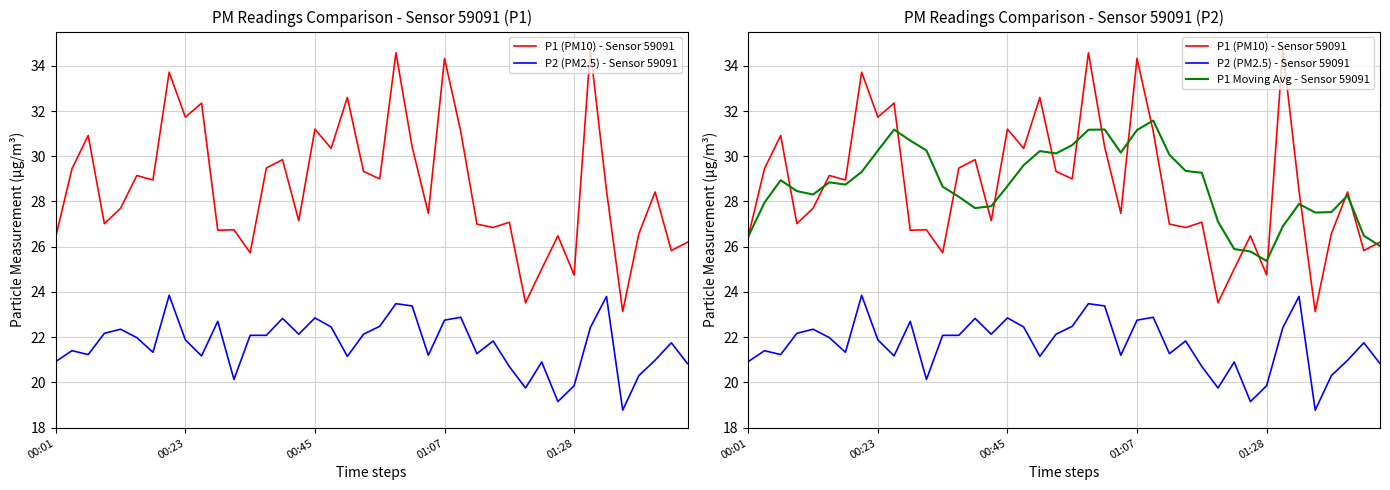

Rank the series by their maximum value, from highest to lowest.

P1 (PM10) - Sensor 59091, P1 Moving Avg - Sensor 59091, P2 (PM2.5) - Sensor 59091